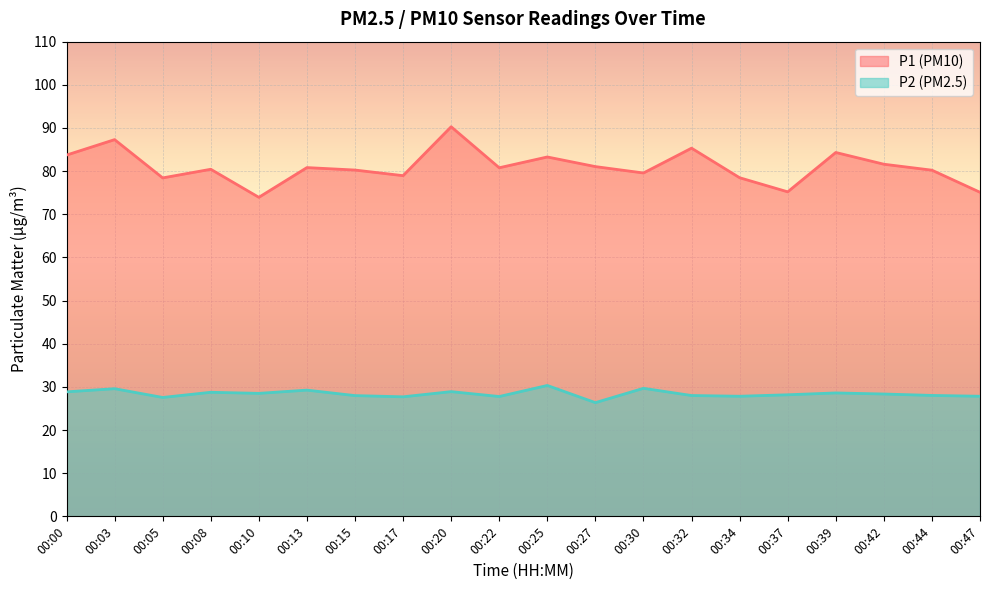

Which series has the widest spread of values?

P1 (PM10)